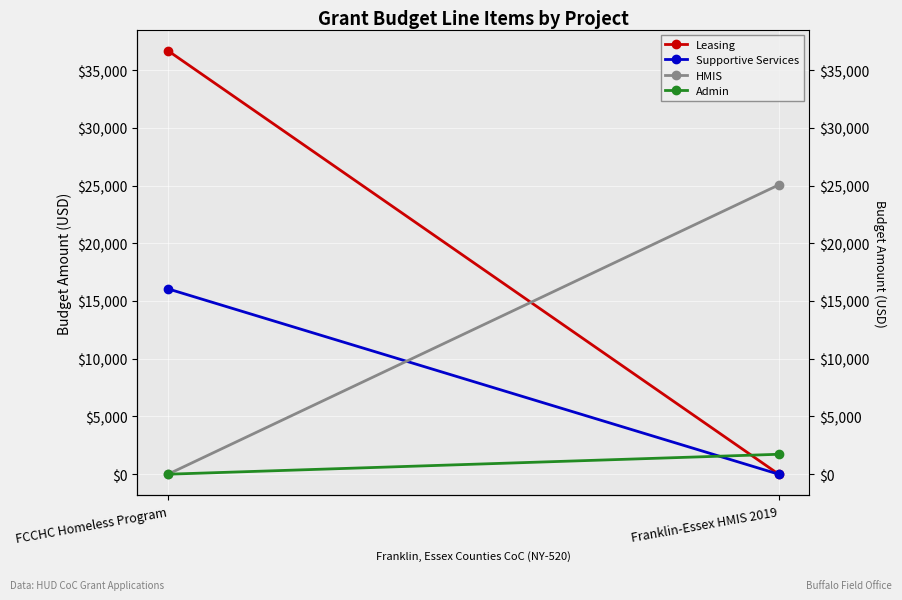

Between FCCHC Homeless Program and Franklin-Essex HMIS 2019, which is larger?

FCCHC Homeless Program